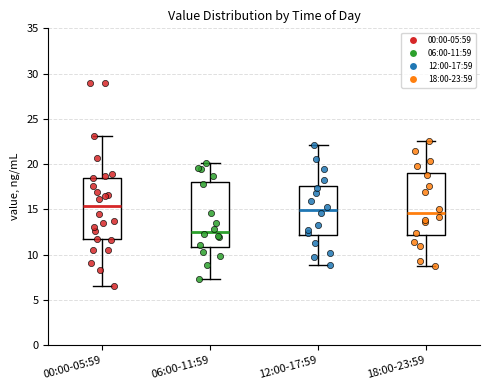

Reading left to right, transcribe this box plot: for each box, give where its median line is, the range the box spans, and where its two whiskers end, as read against the y-axis. The values are not printed on the chart, so give them approximately, as read against the axis.

00:00-05:59: median 15.5, box 11.5 to 18.5, whiskers 6.5 to 23.0
06:00-11:59: median 12.5, box 11.0 to 18.0, whiskers 7.5 to 20.0
12:00-17:59: median 15.0, box 12.0 to 17.5, whiskers 9.0 to 22.0
18:00-23:59: median 14.5, box 12.0 to 19.0, whiskers 9.0 to 22.5